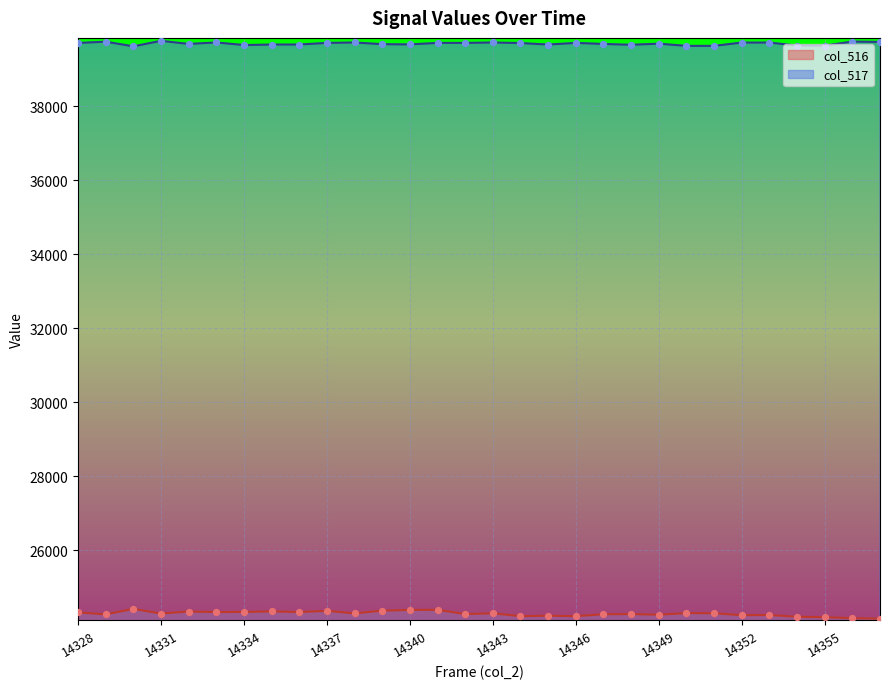

Is the value of col_517 at 14348 greater than the value of col_516 at 14336?

Yes